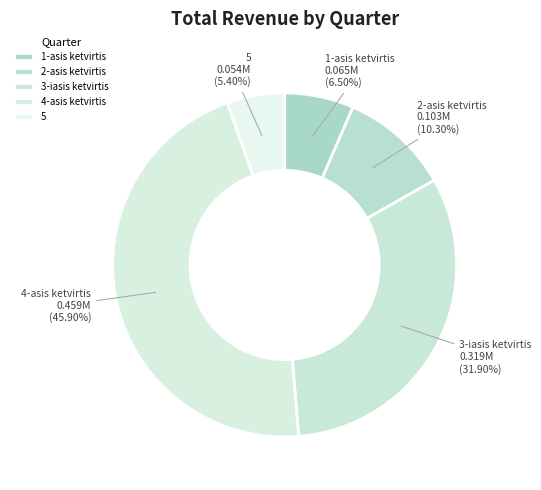

Does 3-iasis ketvirtis account for over 50% of the chart?

No